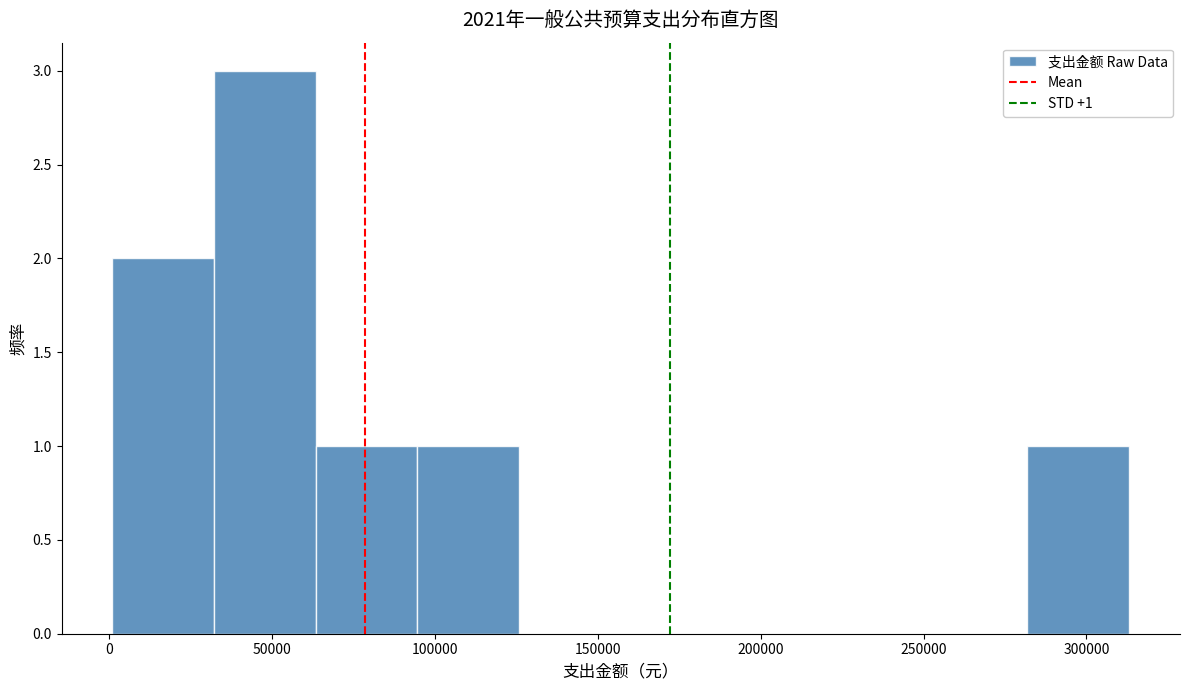

Over which range of the x-axis is the bar tallest?

30000 to 65000